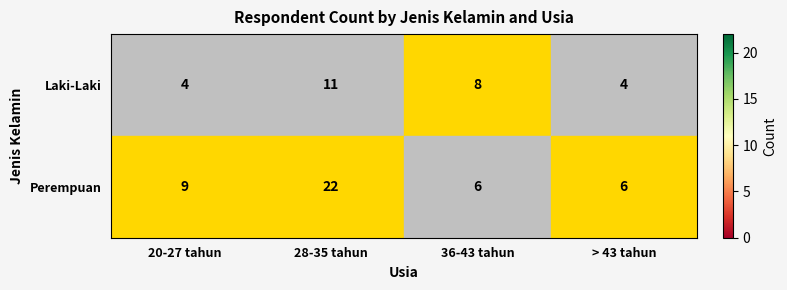

At which label is Perempuan closest to 14?

20-27 tahun